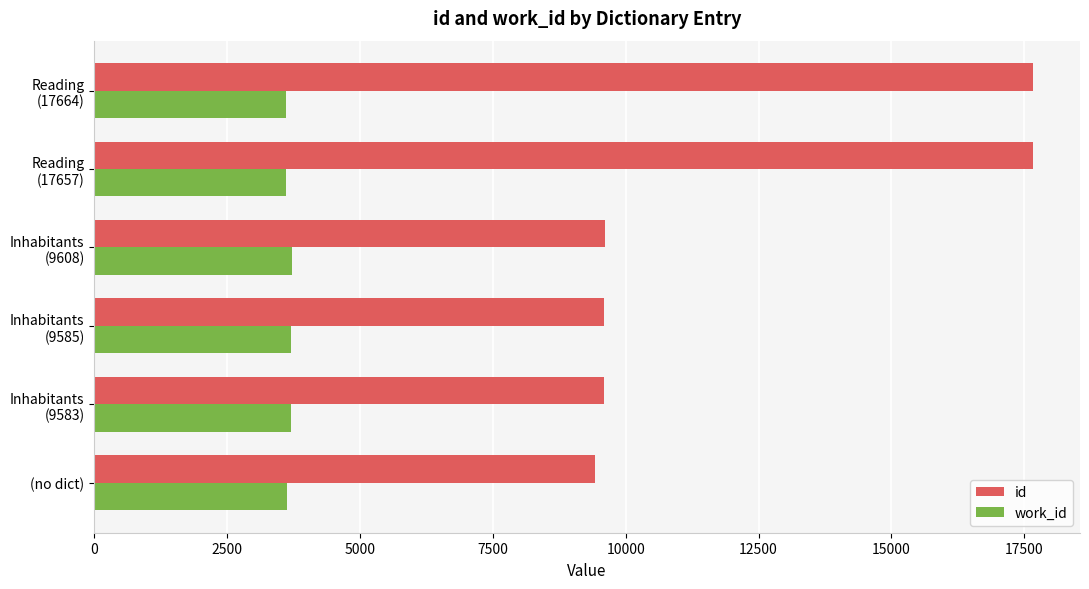

Which series has the widest spread of values?

id